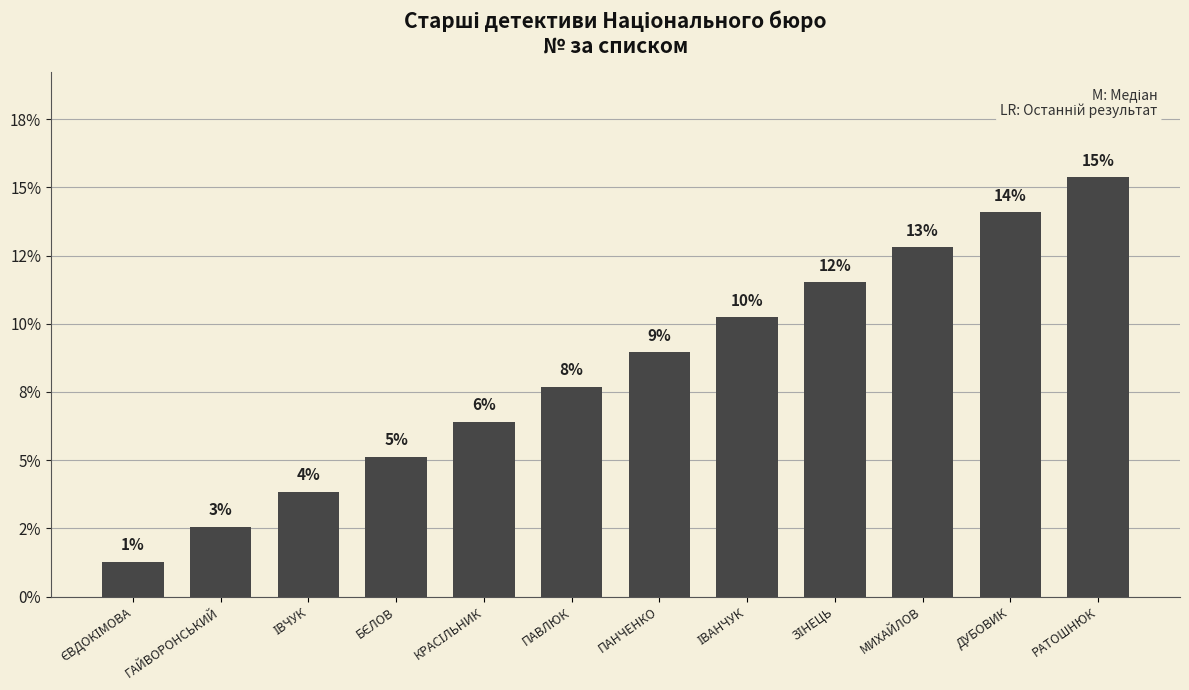

Does the chart contain any negative values?

No